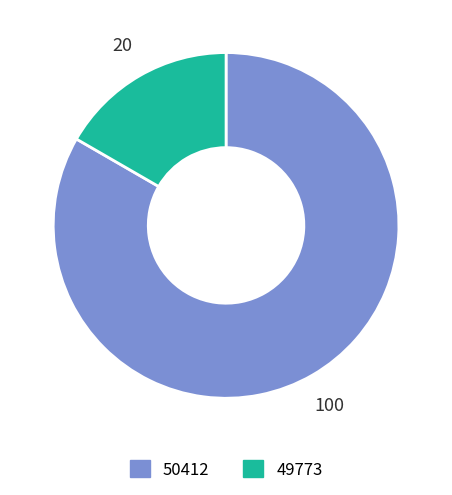

Combined, do 49773 and 50412 account for over 50%?

Yes